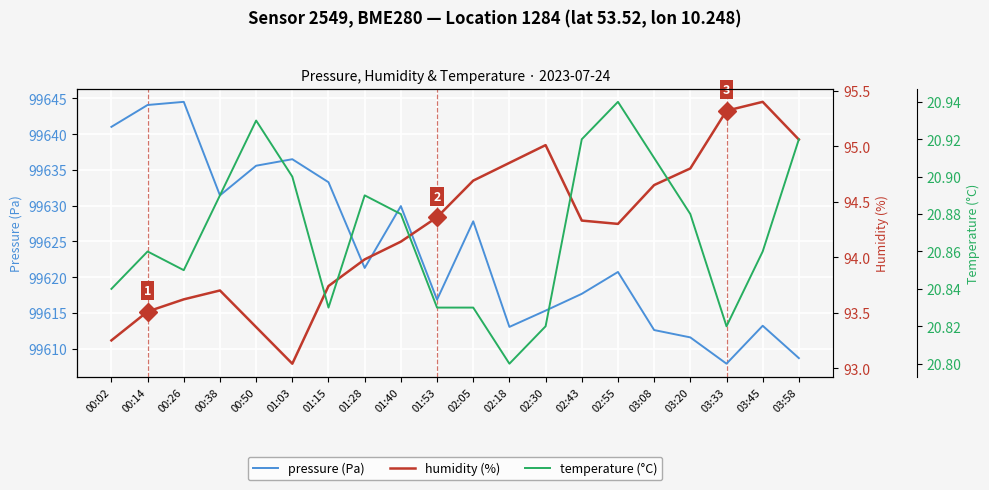

Is the value of humidity (%) at 02:43 greater than the value of temperature (°C) at 00:02?

Yes